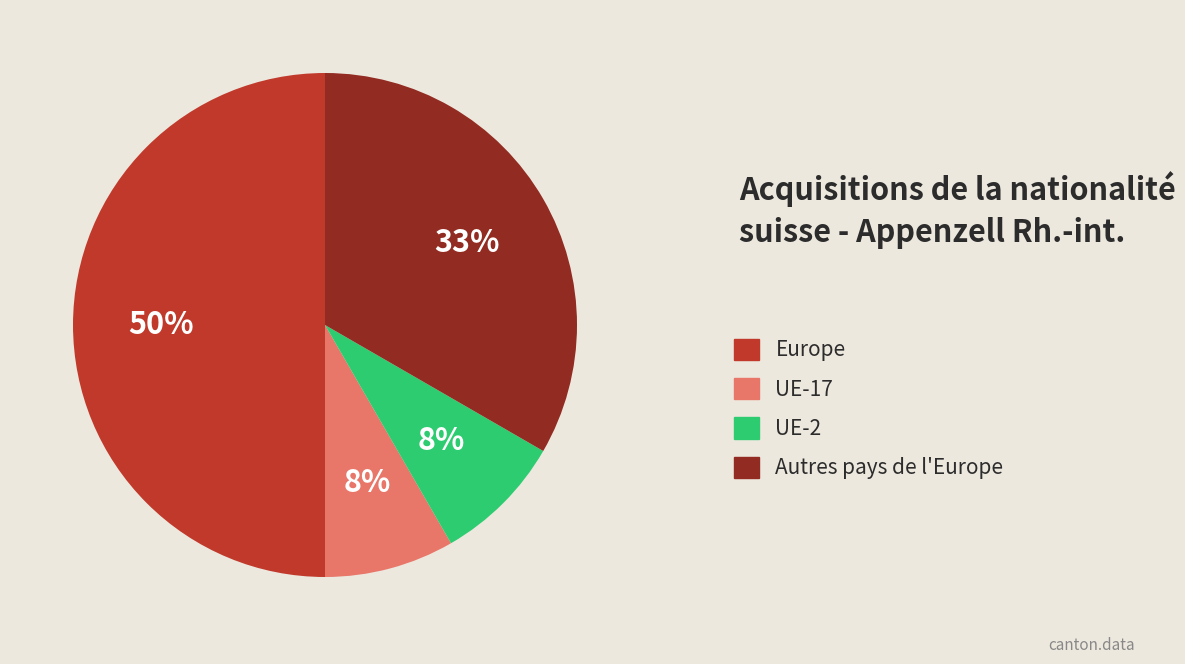

To the nearest percent, what portion does UE-17 represent?

8%